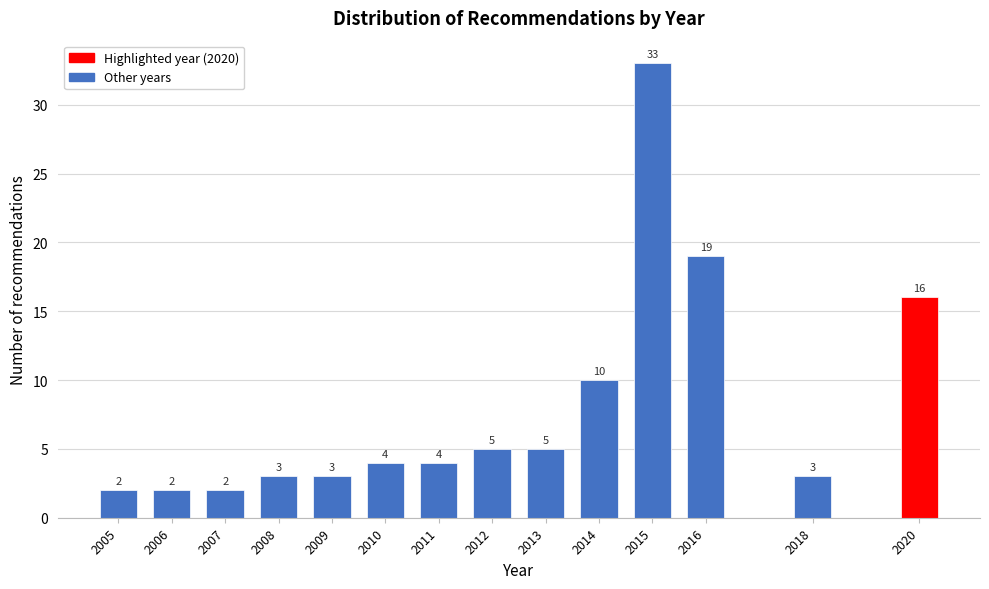

Reading left to right, what are all the values shown in this chart?

2	2	2	3	3	4	4	5	5	10	33	19	3	16